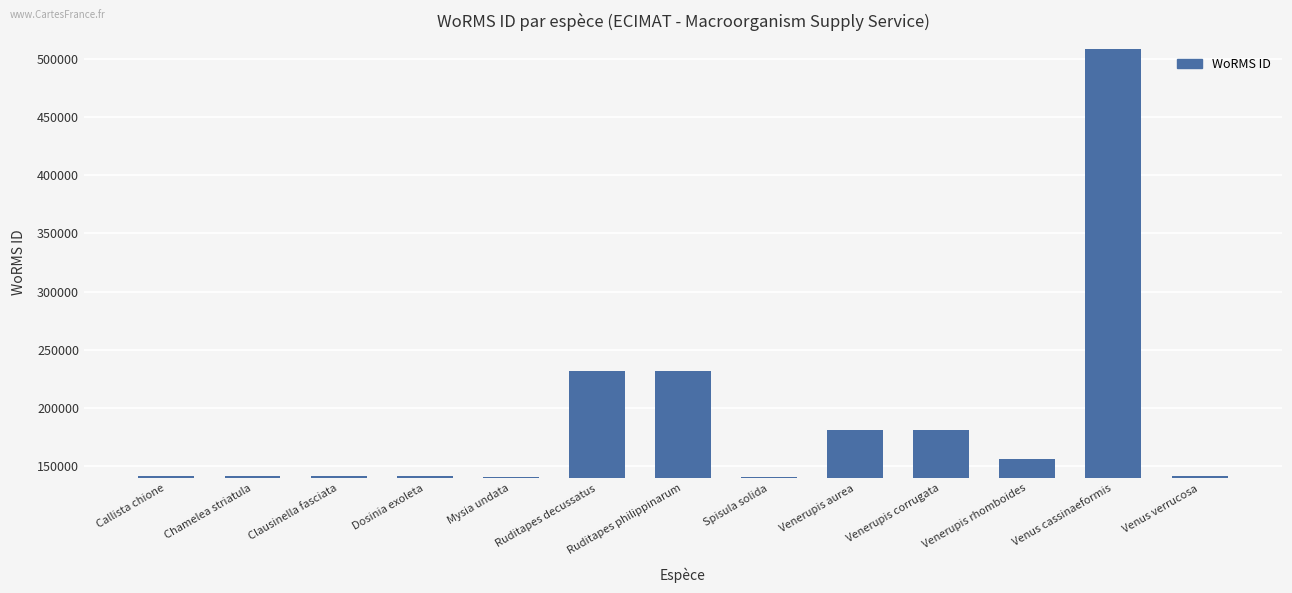

At which label is the value closest to 324143?

Ruditapes philippinarum